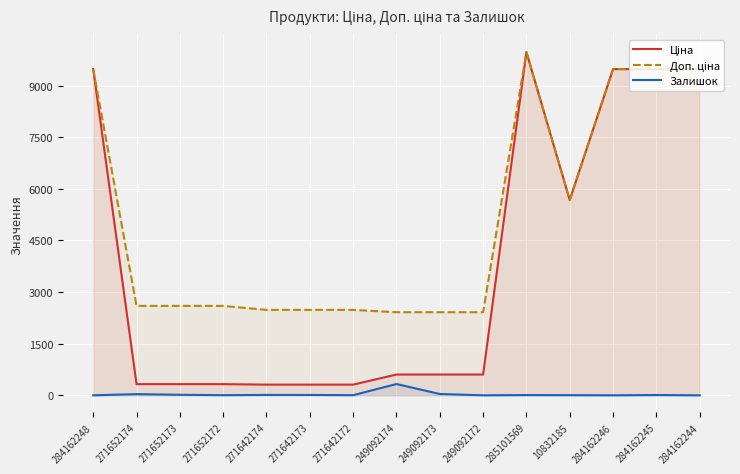

At which category does Ціна reach its first local peak?

285101569